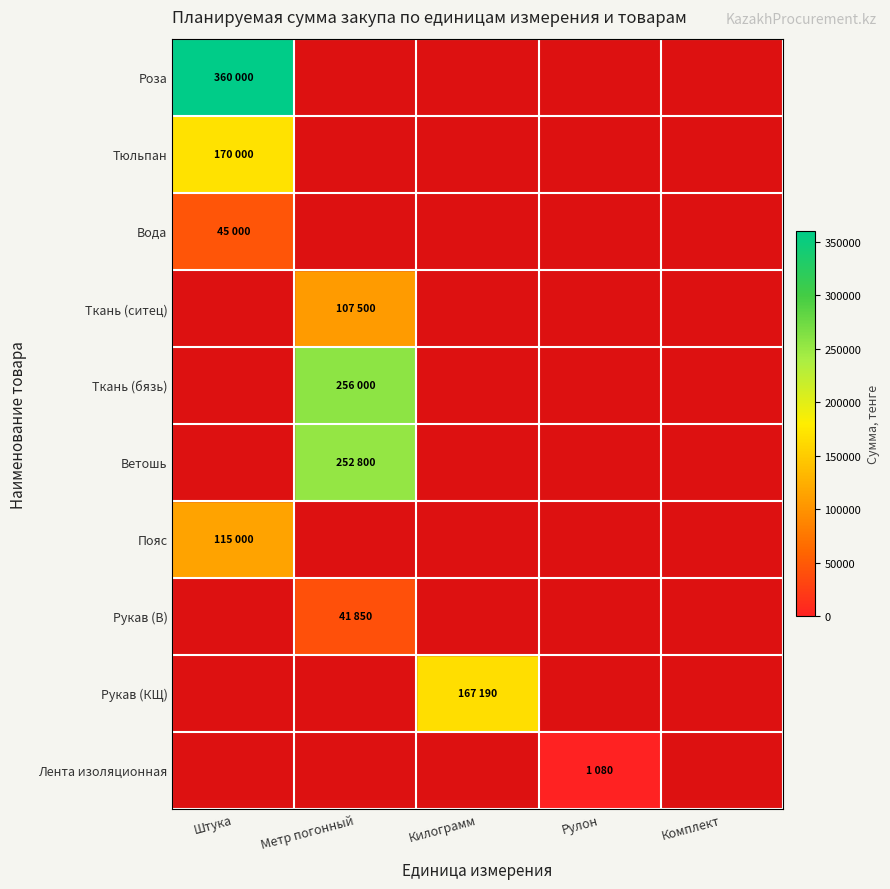

At how many categories does at least one series exceed 1139?

3